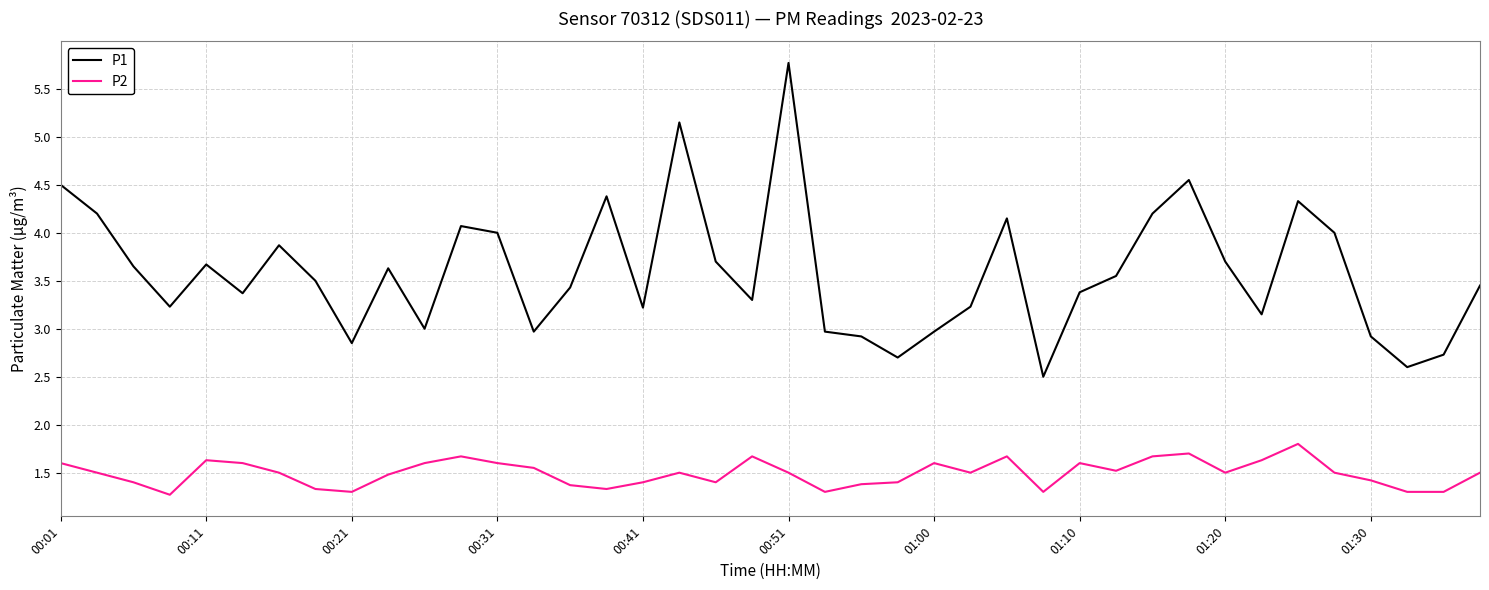

Which series has the largest range (max minus min)?

P1